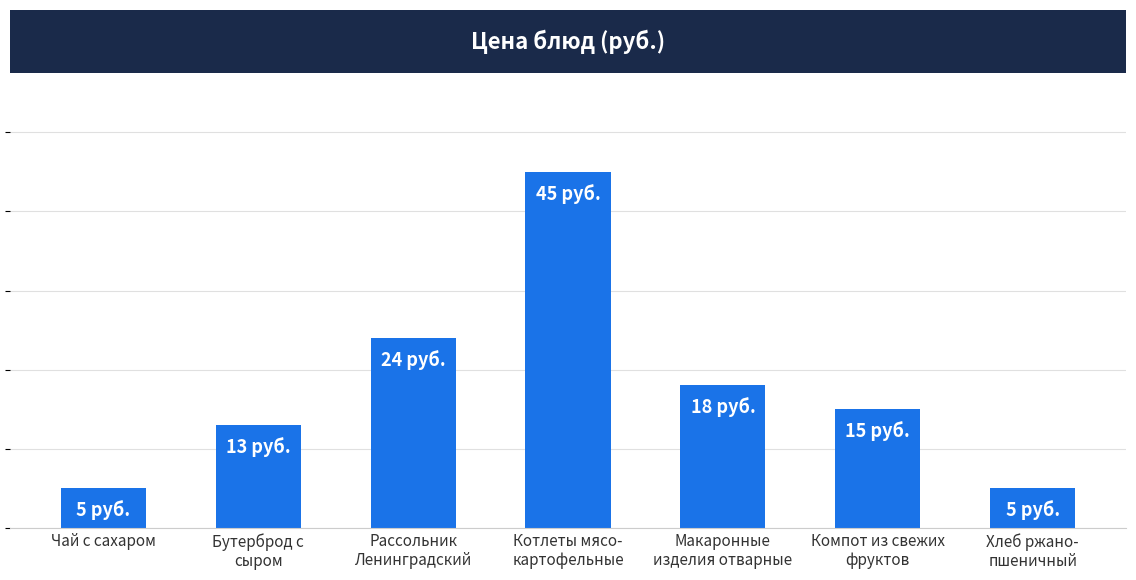

Reading left to right, what are all the values shown in this chart?

Чай с сахаром=5	Бутерброд с
сыром=13	Рассольник
Ленинградский=24	Котлеты мясо-
картофельные=45	Макаронные
изделия отварные=18	Компот из свежих
фруктов=15	Хлеб ржано-
пшеничный=5